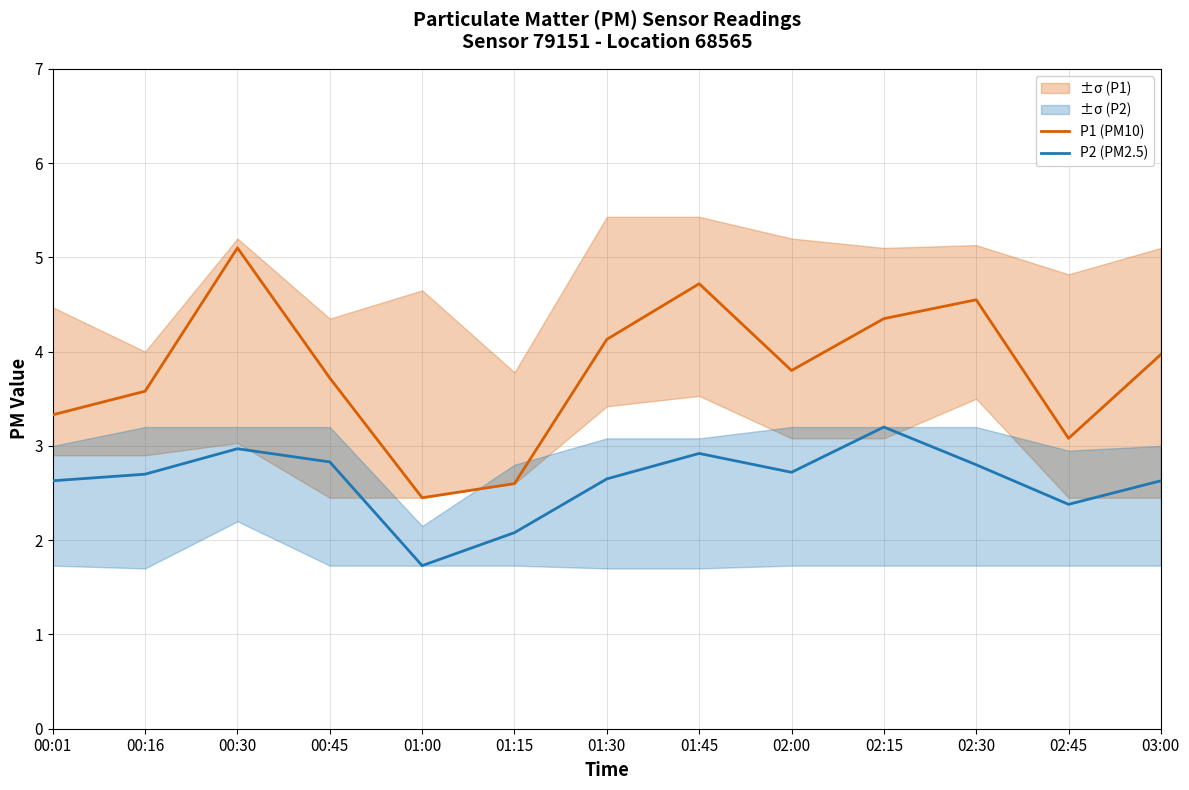

True or false: P2 (PM2.5) and P1 (PM10) cross at least once.

False